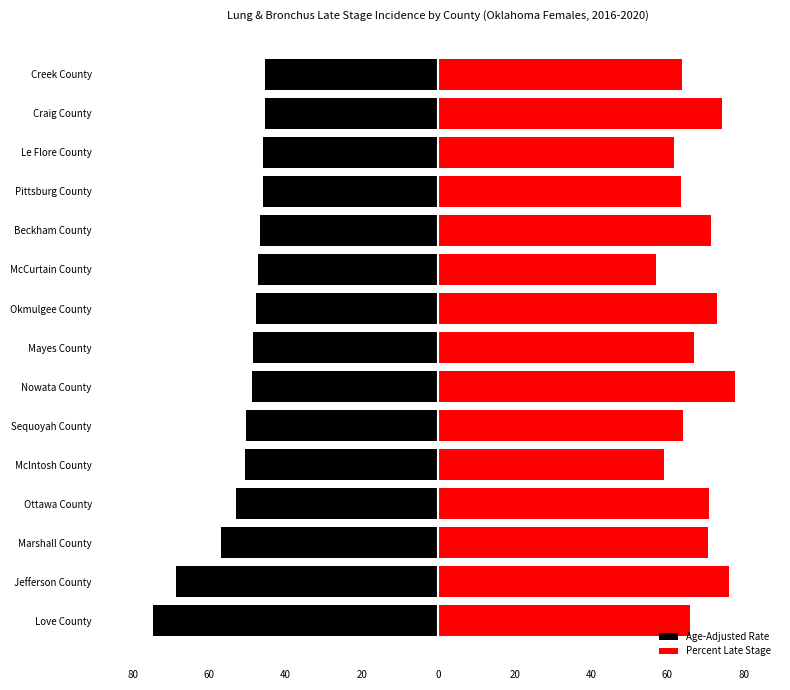

What is the average value of the Age-Adjusted Rate series?

-51.7